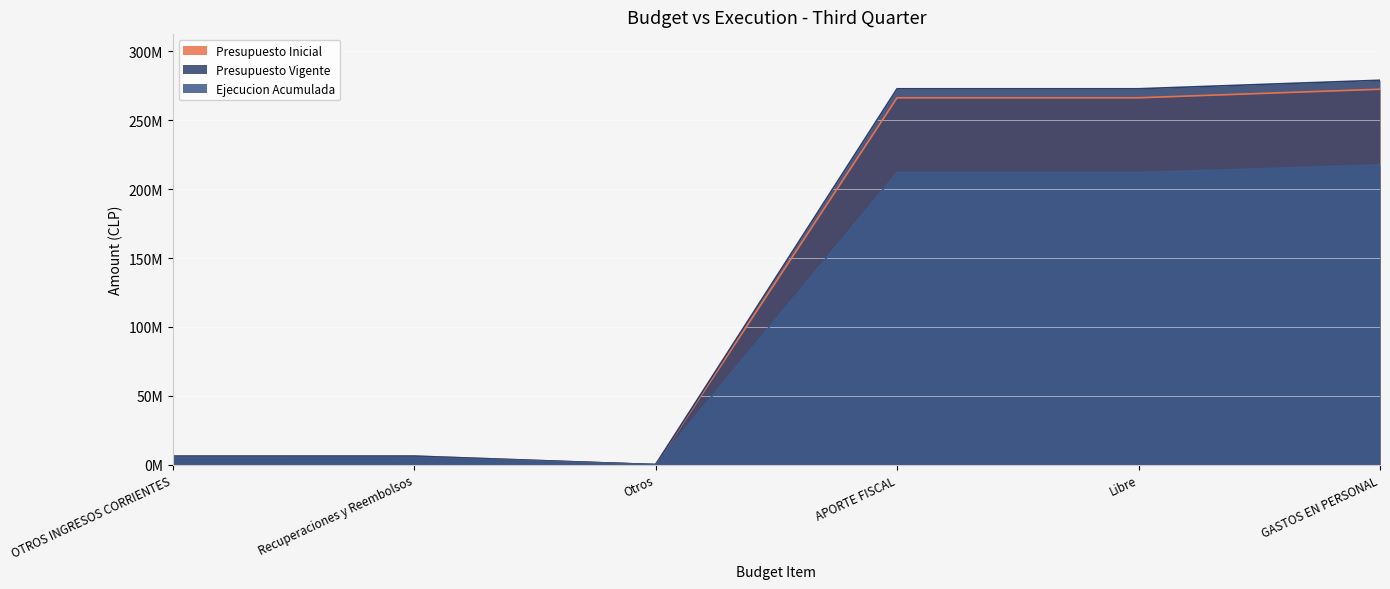

How many lines are shown in the chart?

3